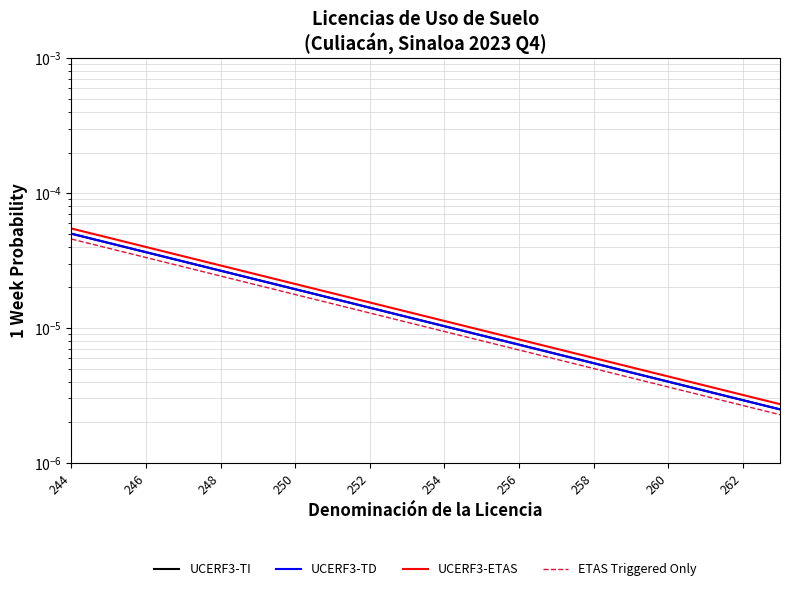

At which category is the sum across all series the highest?

244